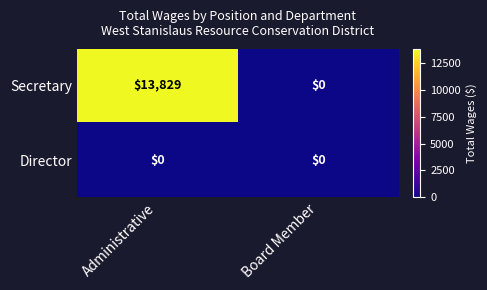

What is the total value across all series at Administrative?

13829